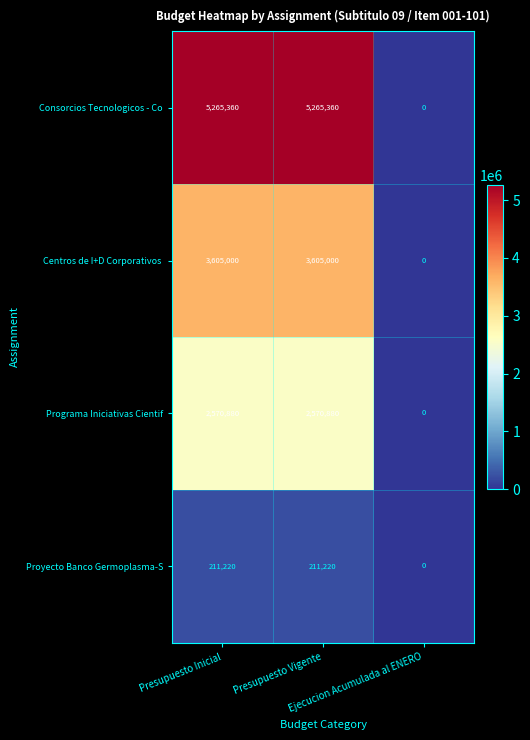

Between Presupuesto Vigente and Ejecucion Acumulada al ENERO, which series saw the biggest shift?

Consorcios Tecnologicos - Co